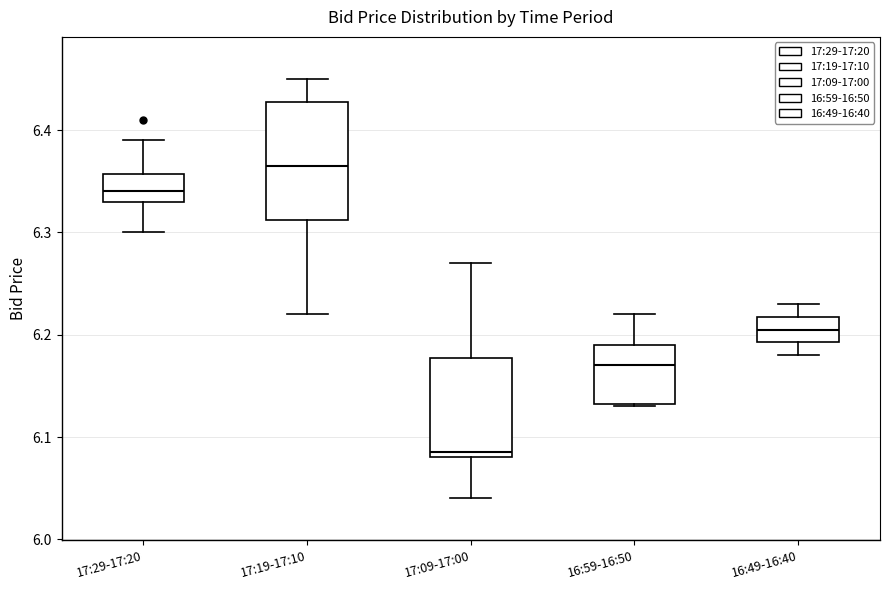

Where does the lower whisker of the box for 16:49-16:40 end on the y-axis? The values are not printed on the chart, so give them approximately, as read against the axis.

6.18